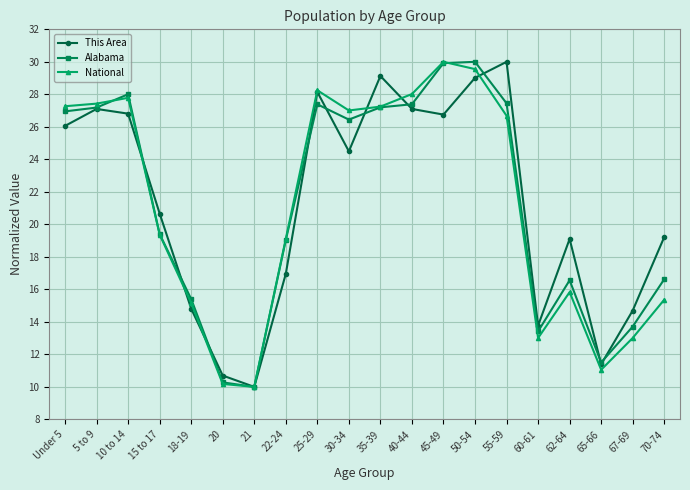

What is the value of the Alabama point at the 9th from the left?

27.4